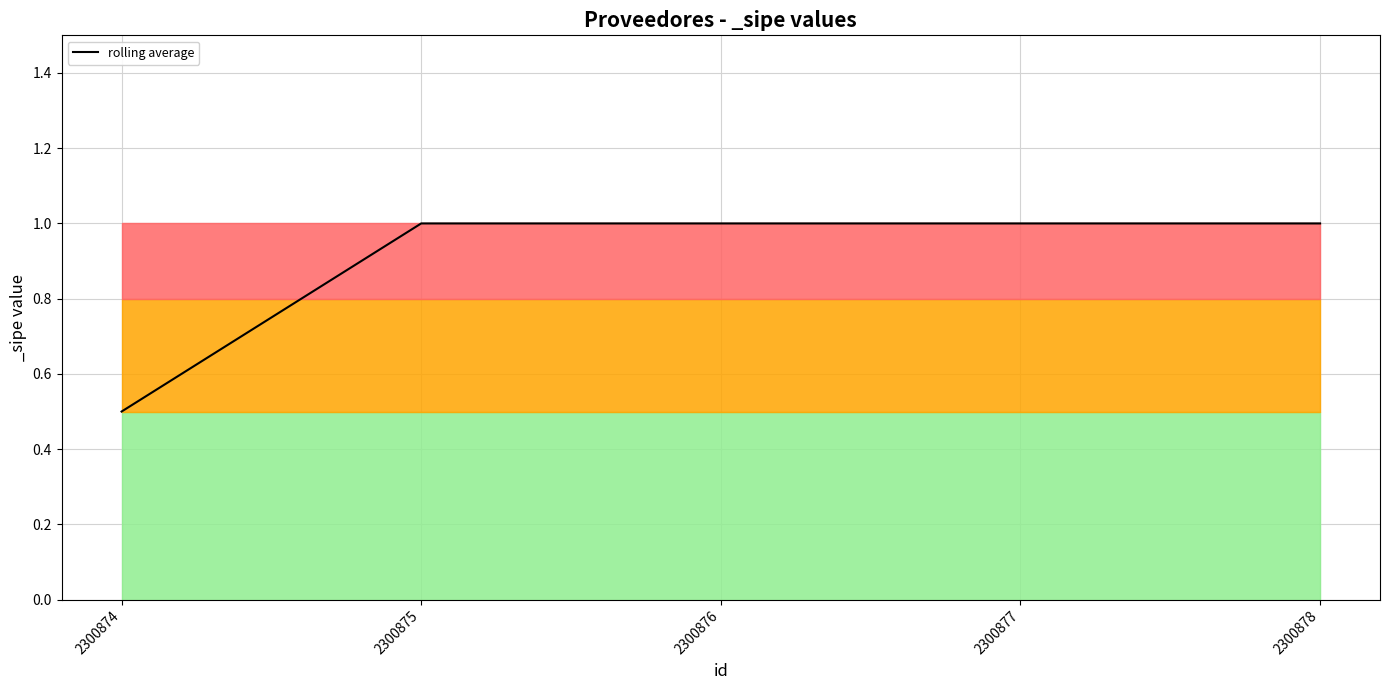

What is the difference between the maximum and minimum values?

0.5